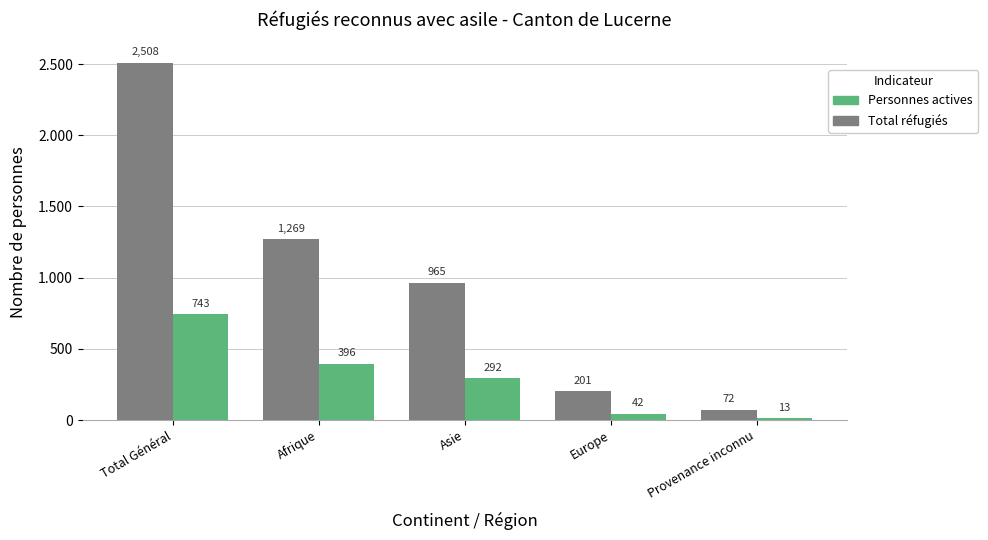

What is the label of the 4th bar from the left?

Europe